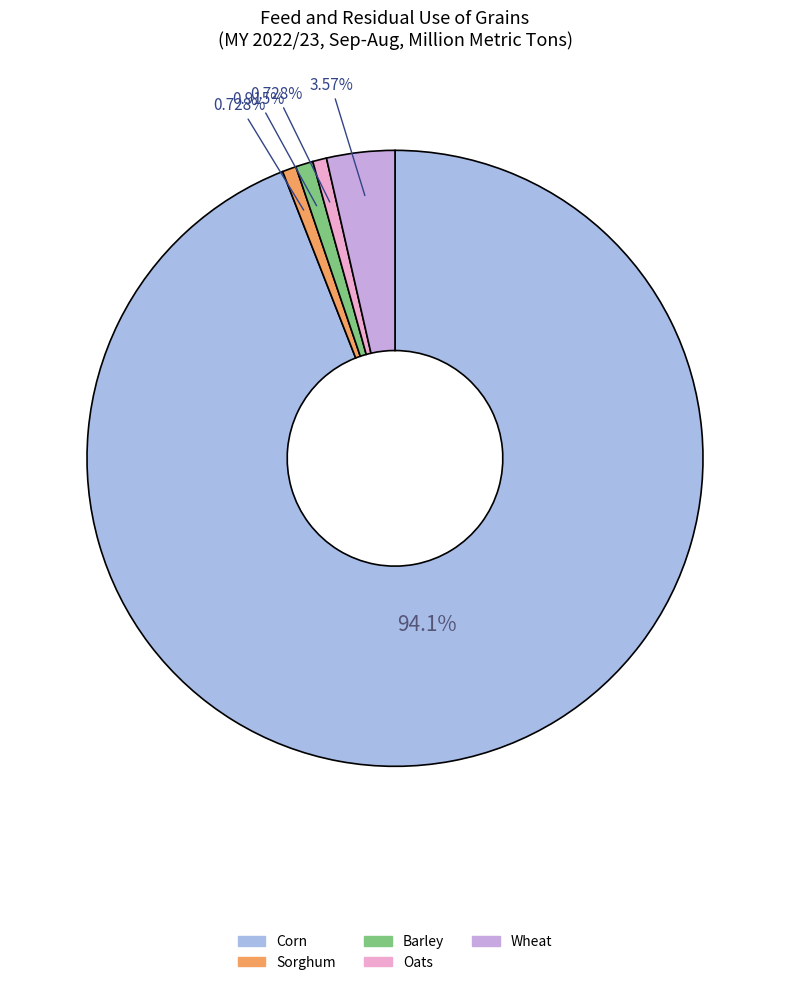

How many slices are in this pie chart?

5